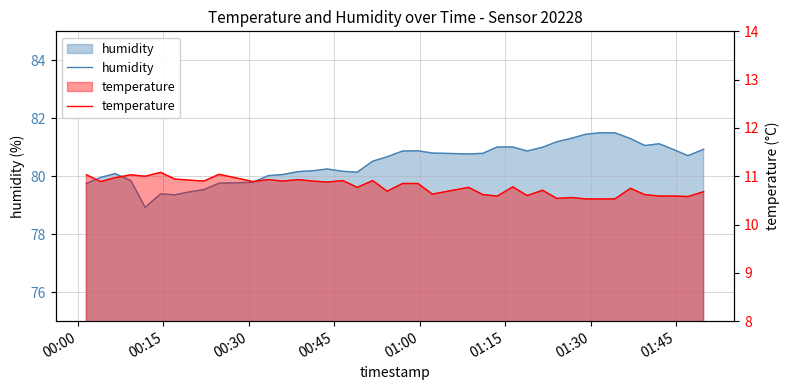

The humidity series shows 25.6 at 8. True or false?

False